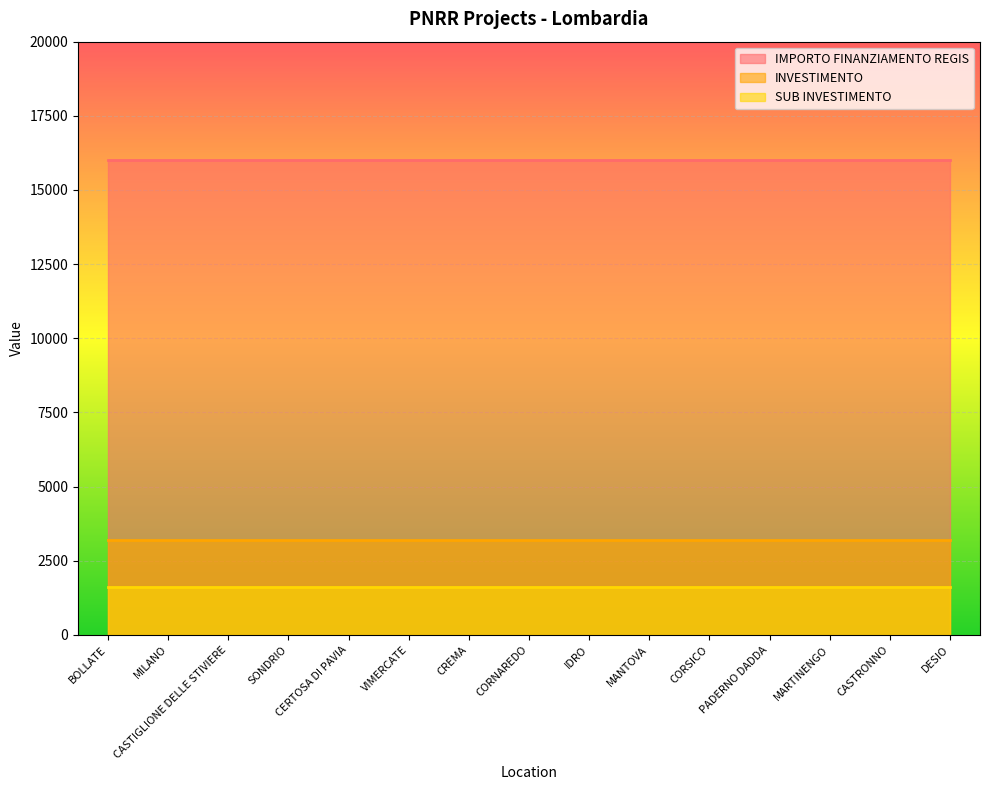

Is the value of SUB INVESTIMENTO at CASTIGLIONE DELLE STIVIERE greater than the value of IMPORTO FINANZIAMENTO REGIS at DESIO?

No